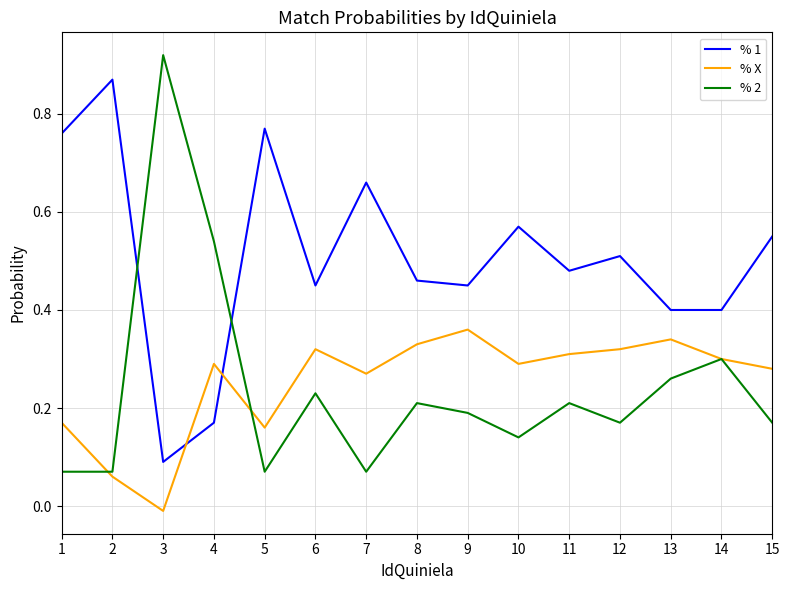

Which series changed the most between 5 and 15?

% 1